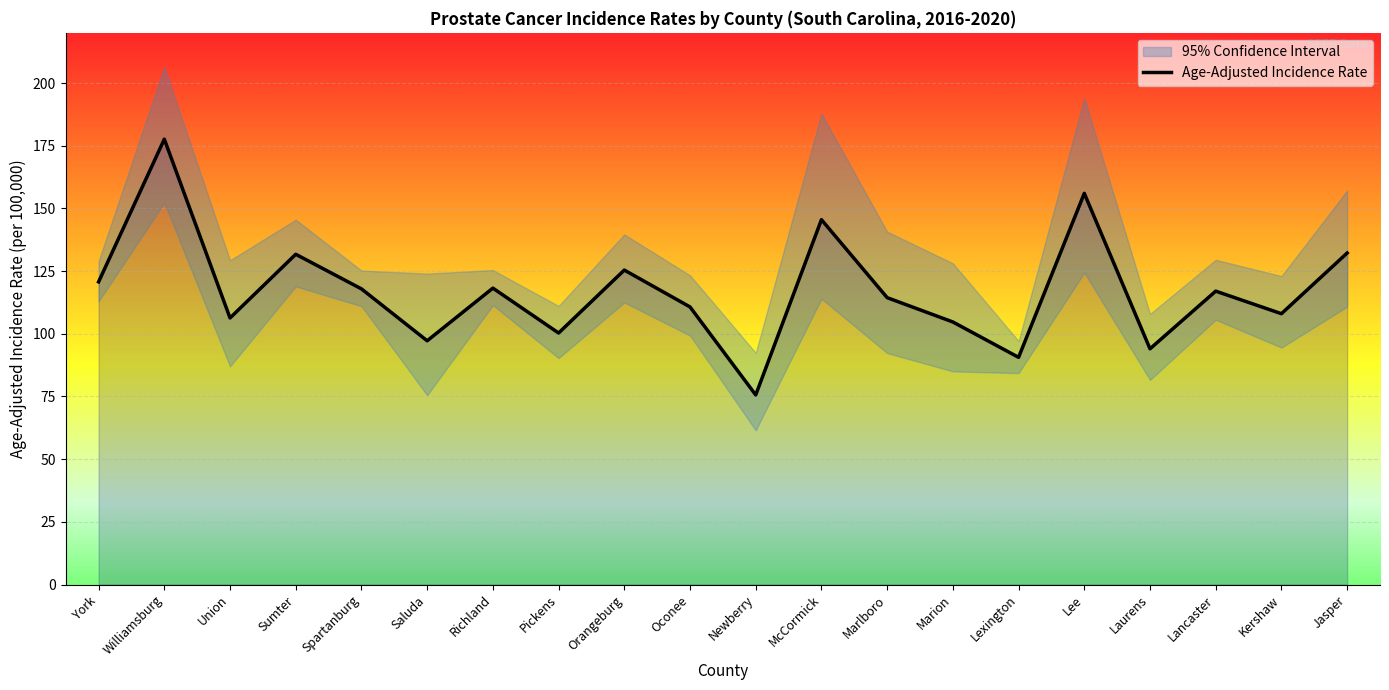

Is it true that the value at Kershaw is 71.5?

False